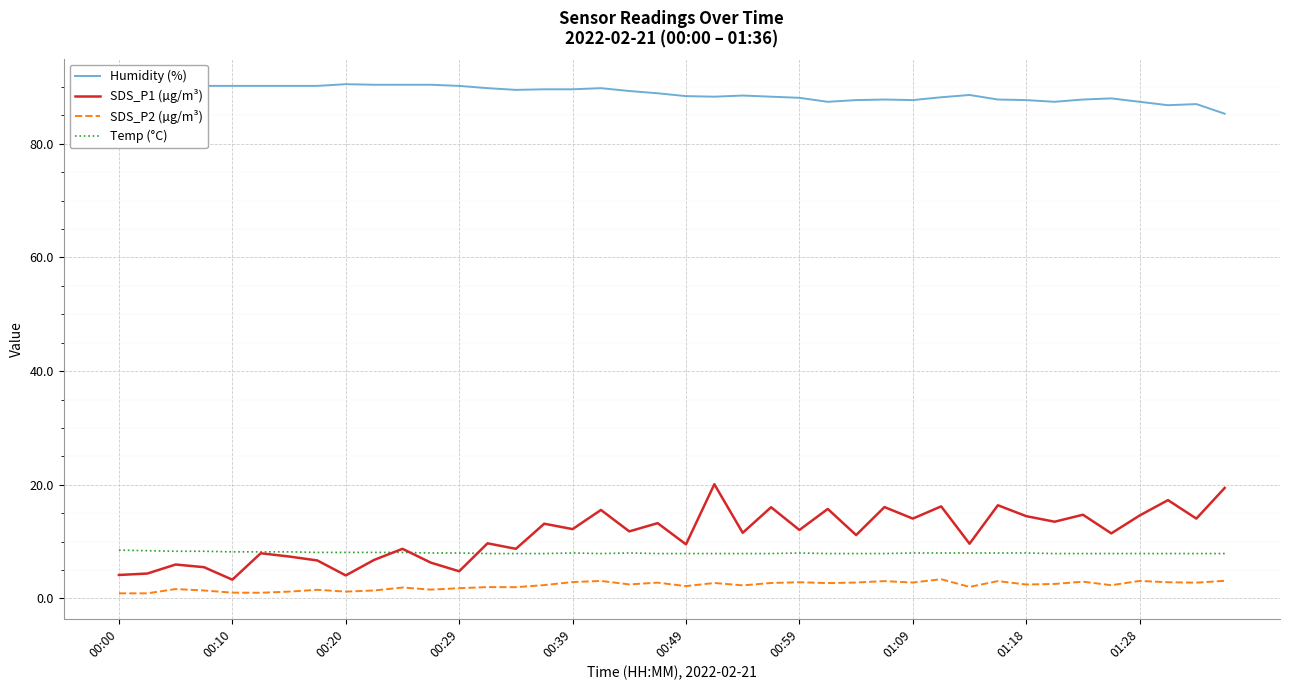

What is the total value across all series at 17?

116.3